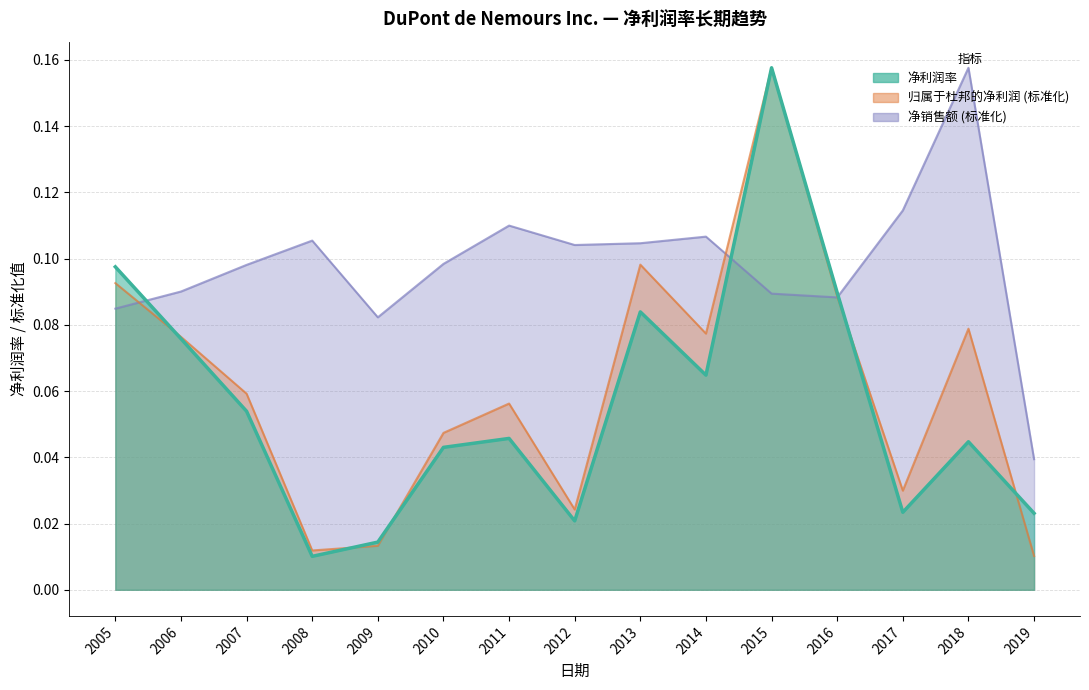

At which category is the sum across all series the highest?

2015